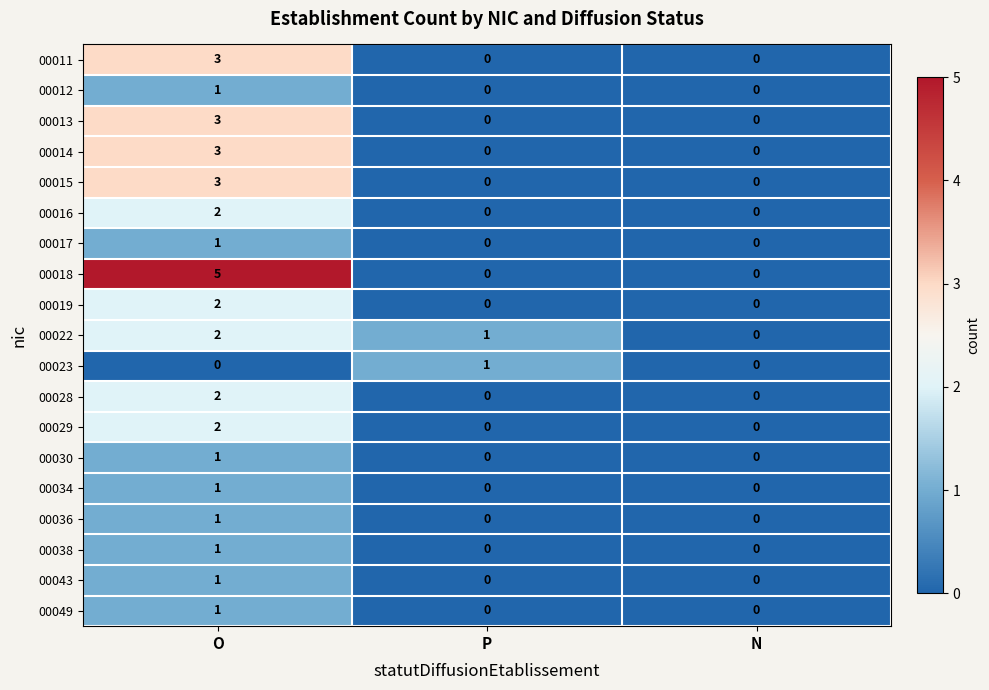

True or false: 00015 has a value of 3 at O.

True